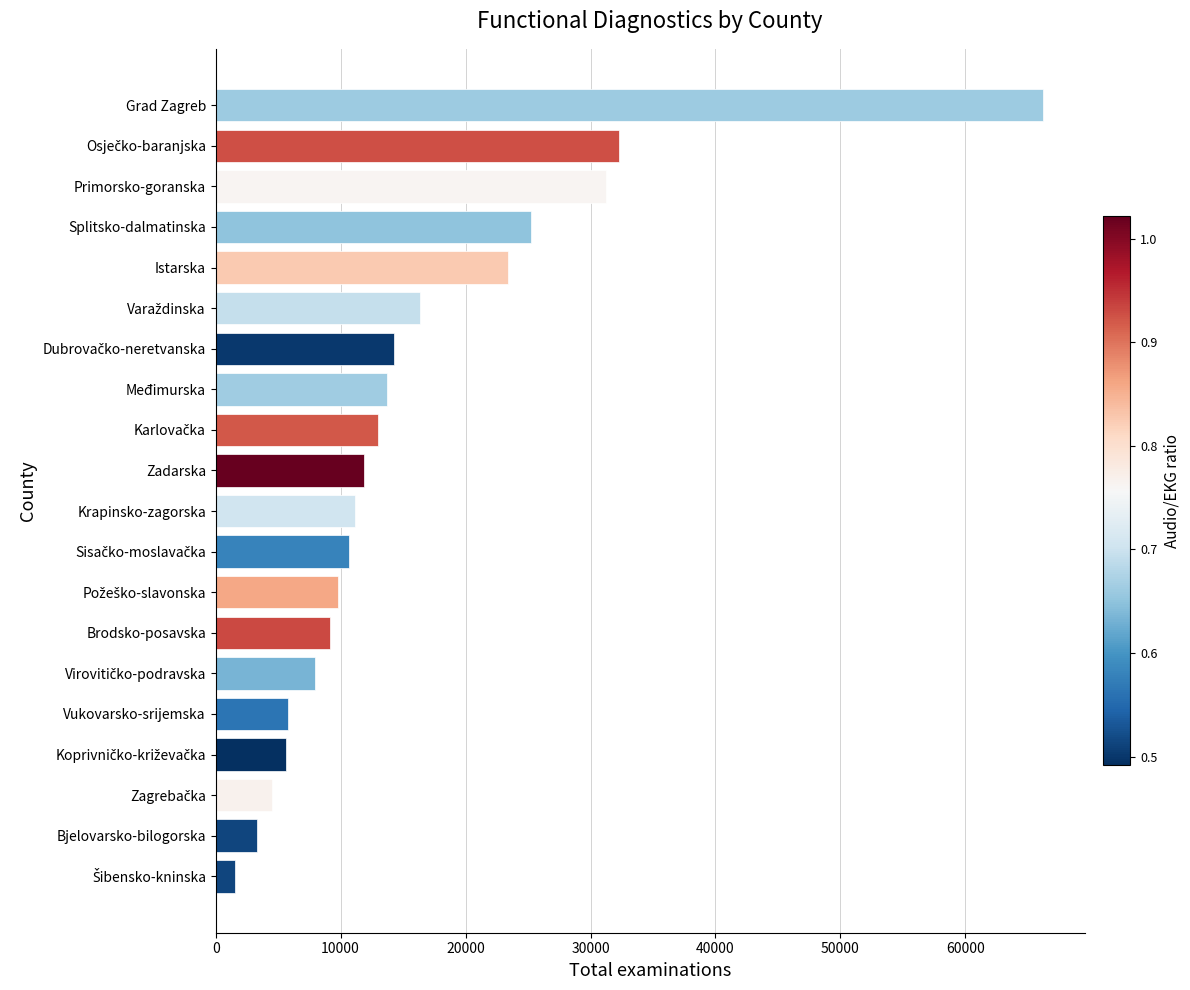

What is the average value?

15857